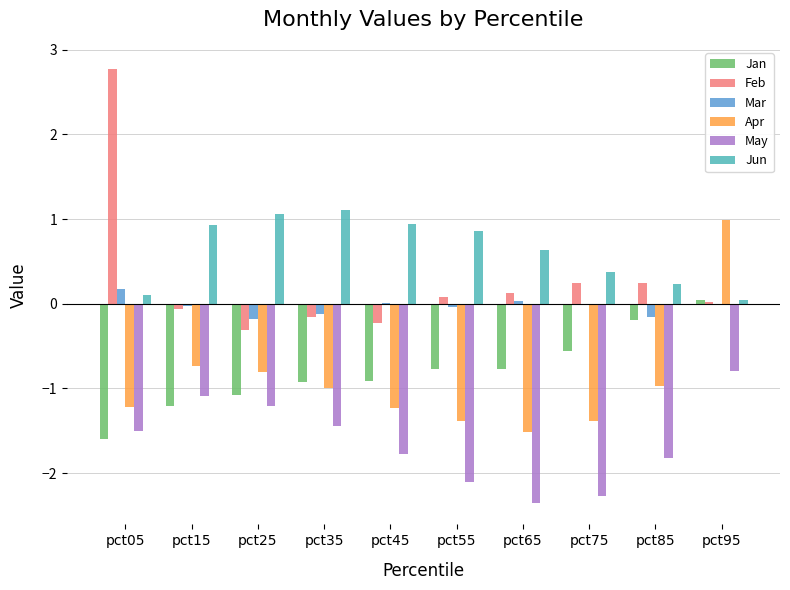

How many series are shown in this chart?

6